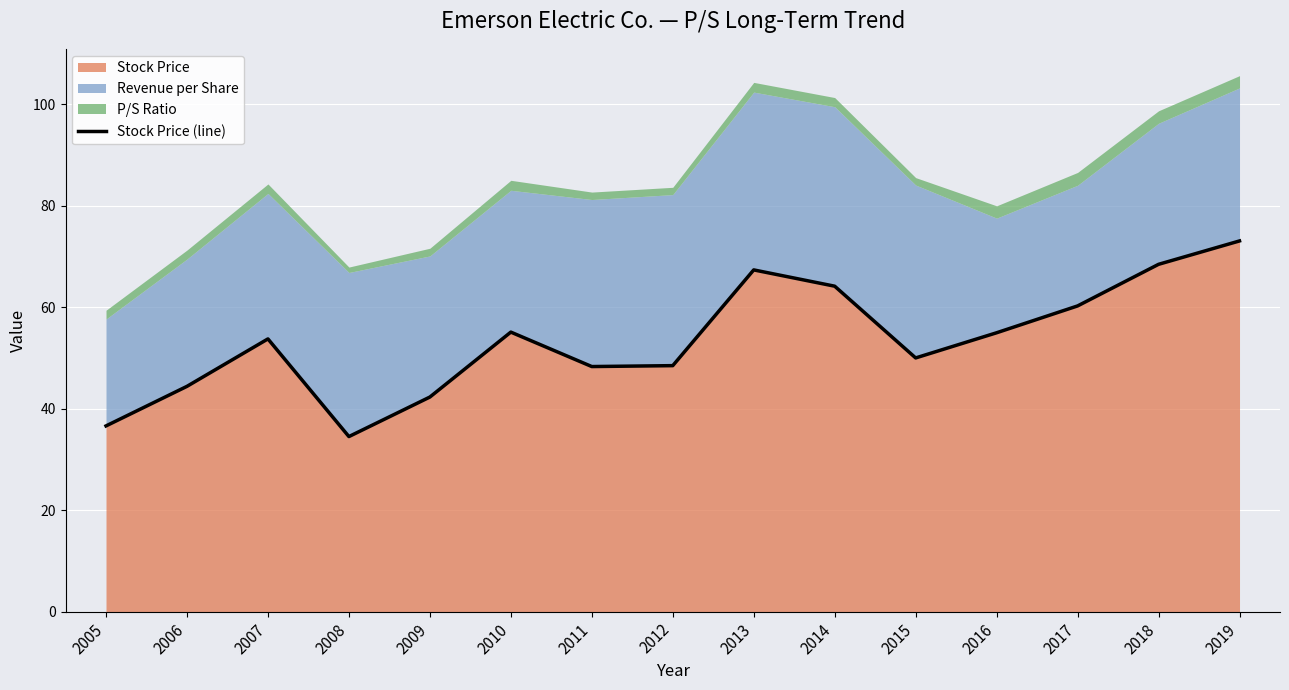

Where is the data nearest to the value 53?

2007